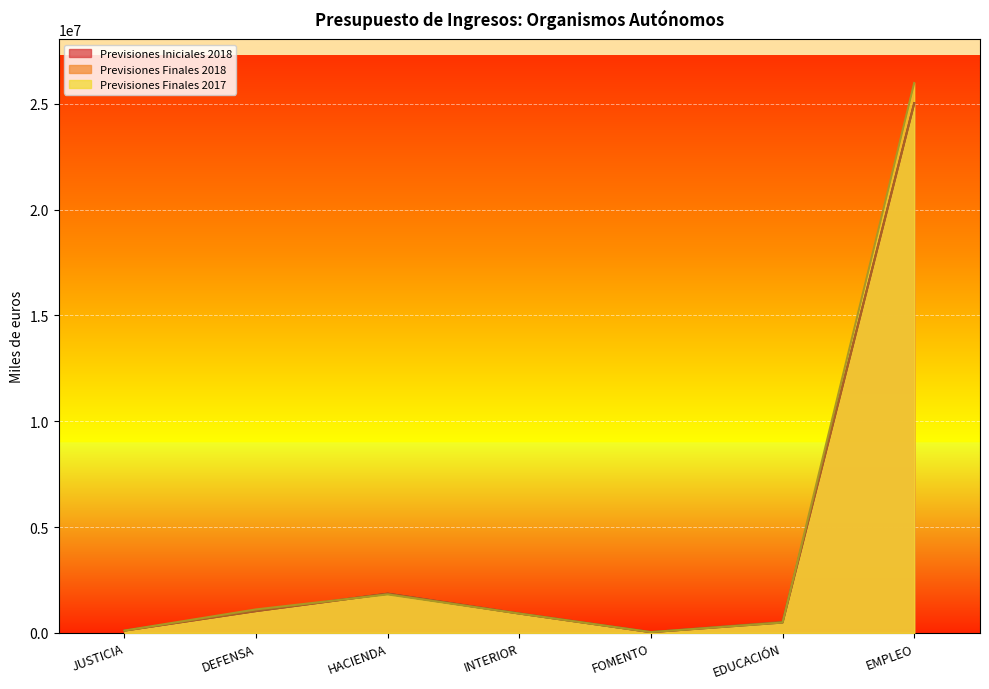

Reading left to right, what are all the values shown in this chart?

Previsiones Iniciales 2018: 109498	1031655	1852696	916245	36485	488809	25022901
Previsiones Finales 2018: 109498	1032582	1852123	916245	36485	518043	25015901
Previsiones Finales 2017: 110409	1110235	1817796	914012	37944	489676	25977749